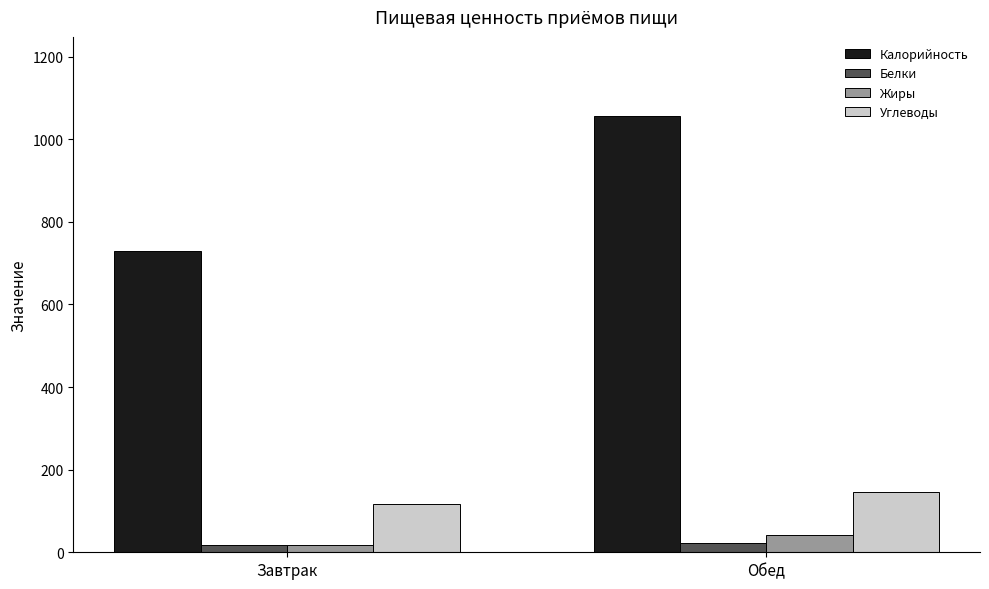

Which series has the largest total across all categories?

Калорийность